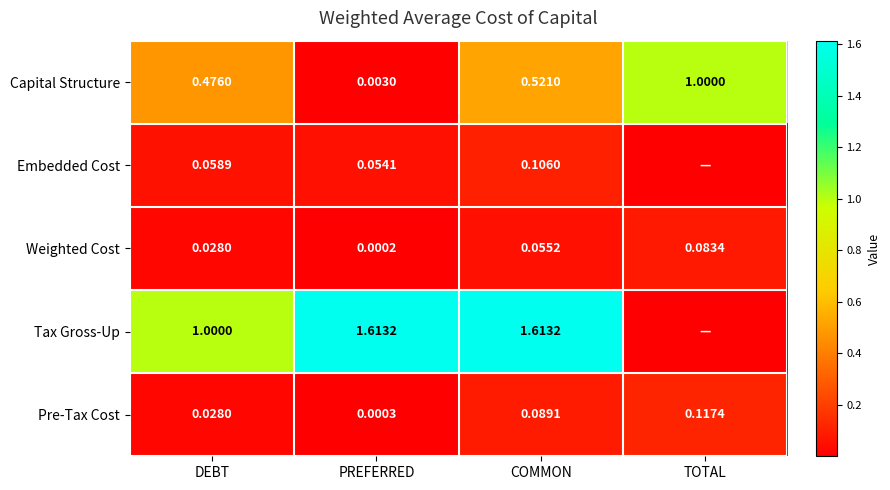

At which label is Capital Structure closest to 0?

PREFERRED